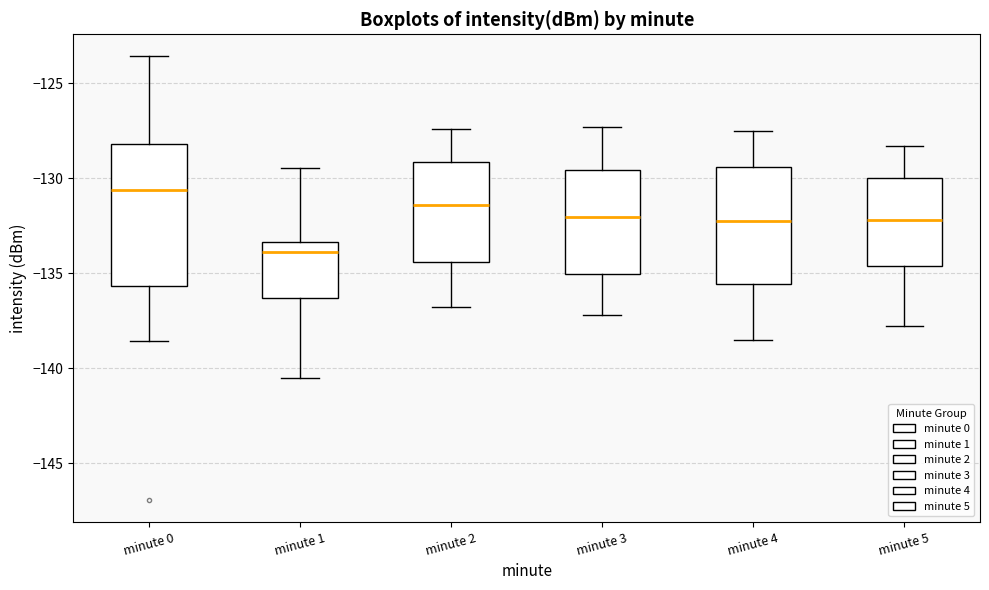

Which box has the highest median line?

minute 0